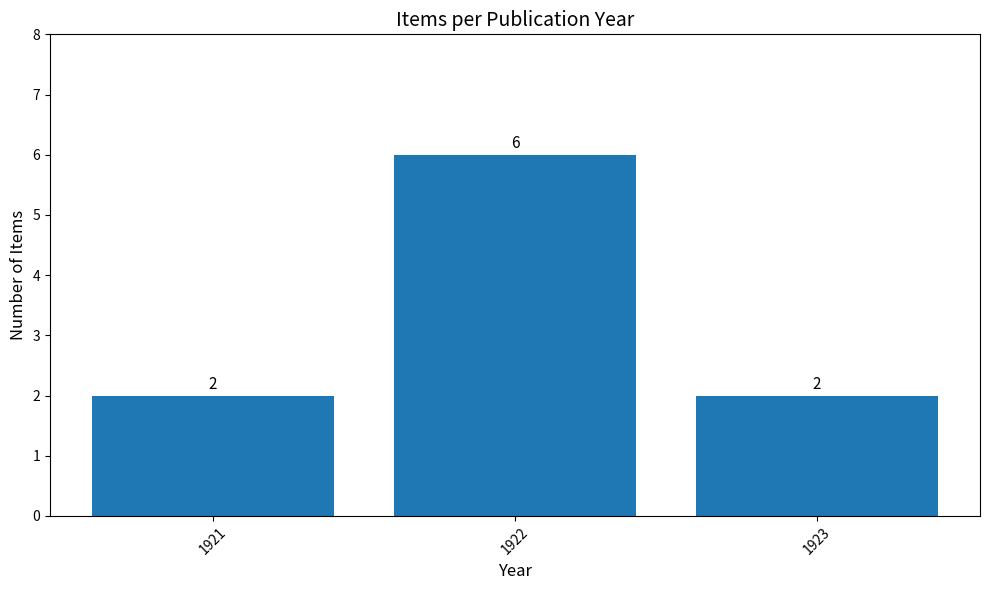

Reading left to right, extract all data points from this chart.

1921=2	1922=6	1923=2